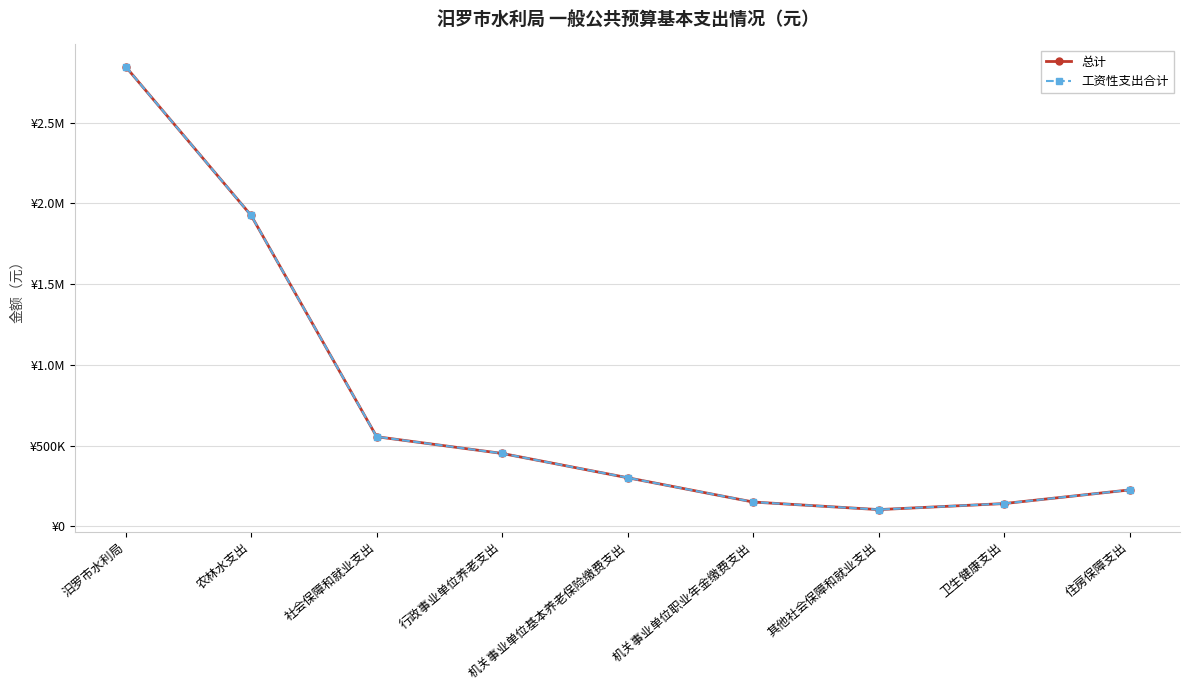

What is the label of the 8th point from the right?

农林水支出